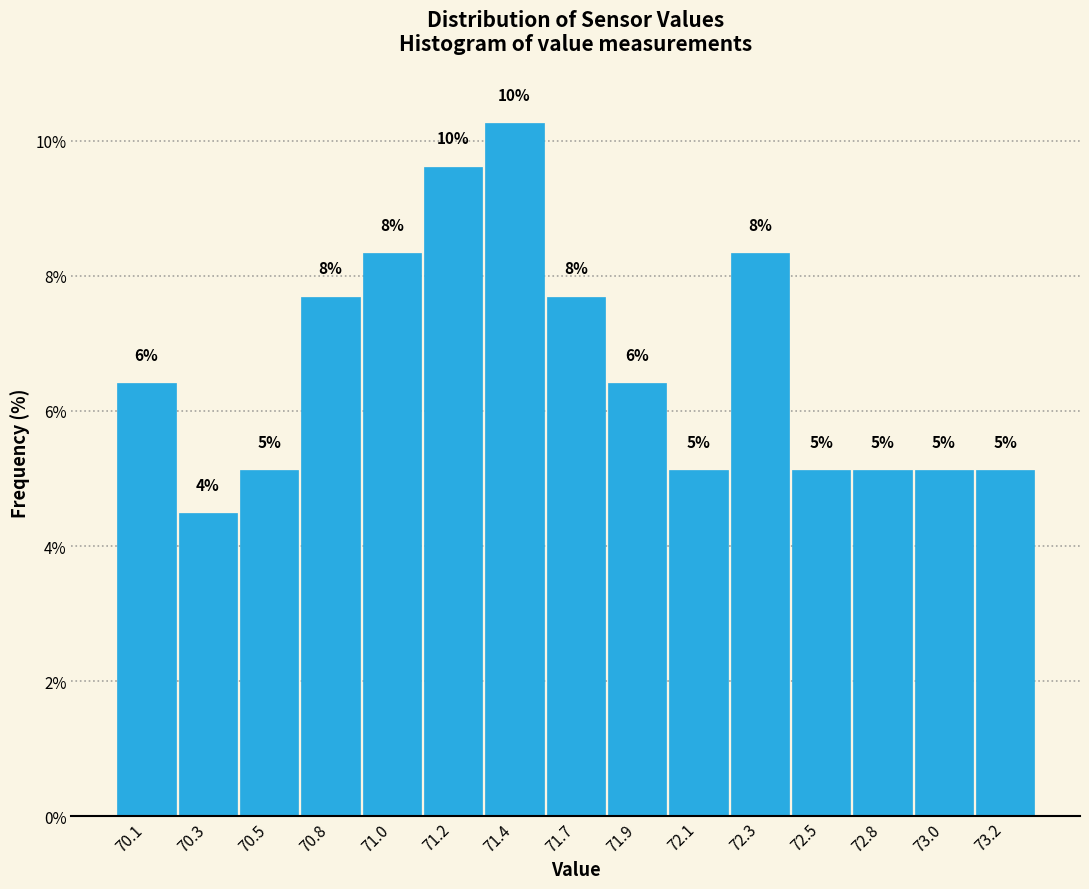

How many bars are there in total?

15